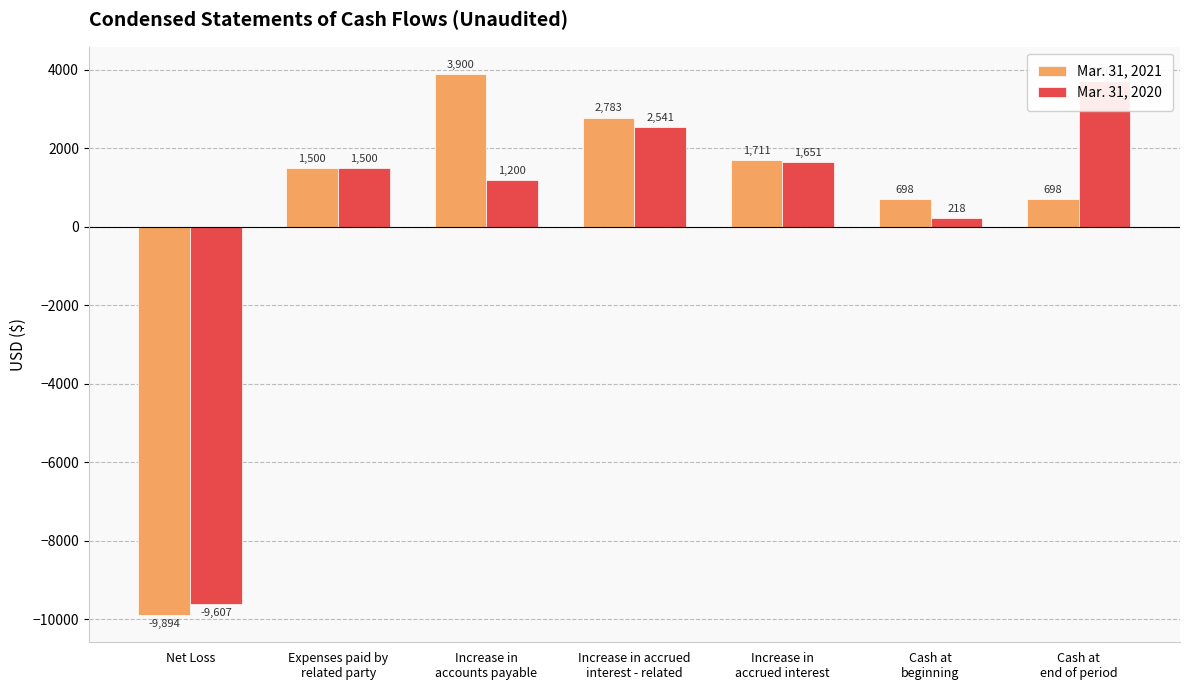

The value of Mar. 31, 2021 at Increase in accrued
interest - related is 1409. True or false?

False